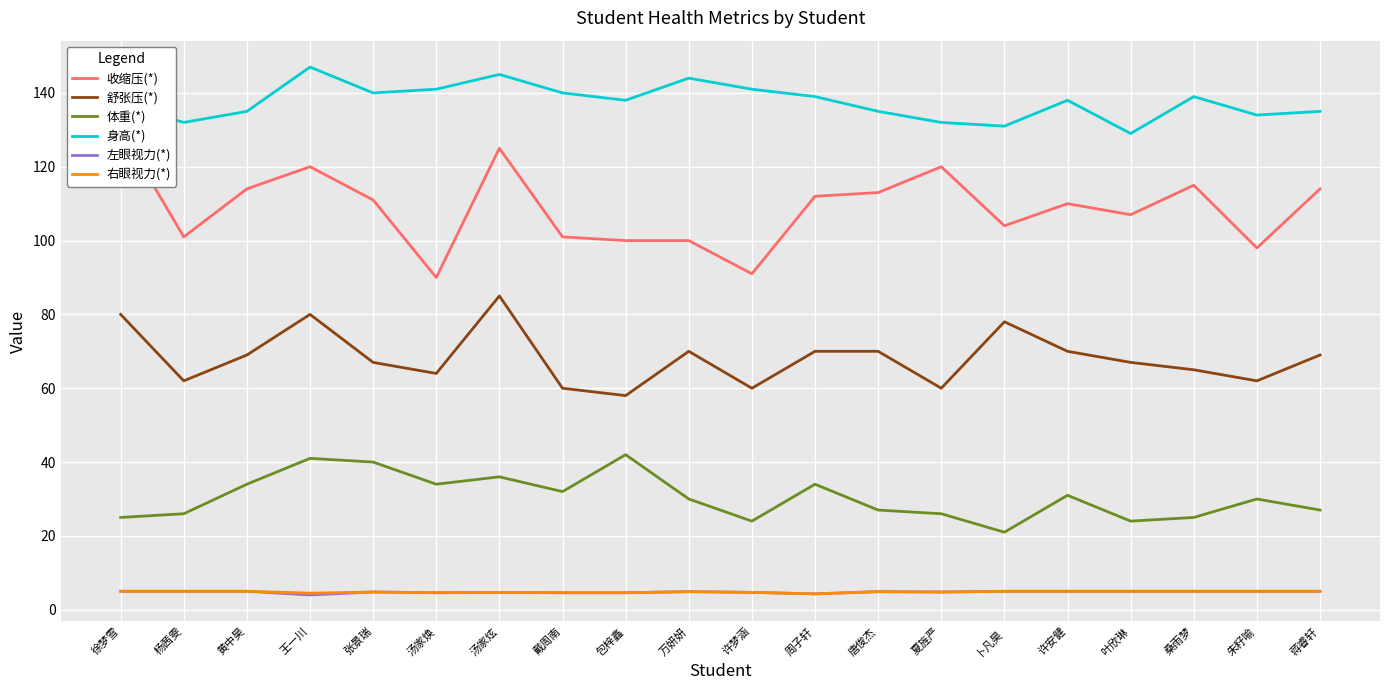

Where is the first local maximum for 体重(*)?

王一川